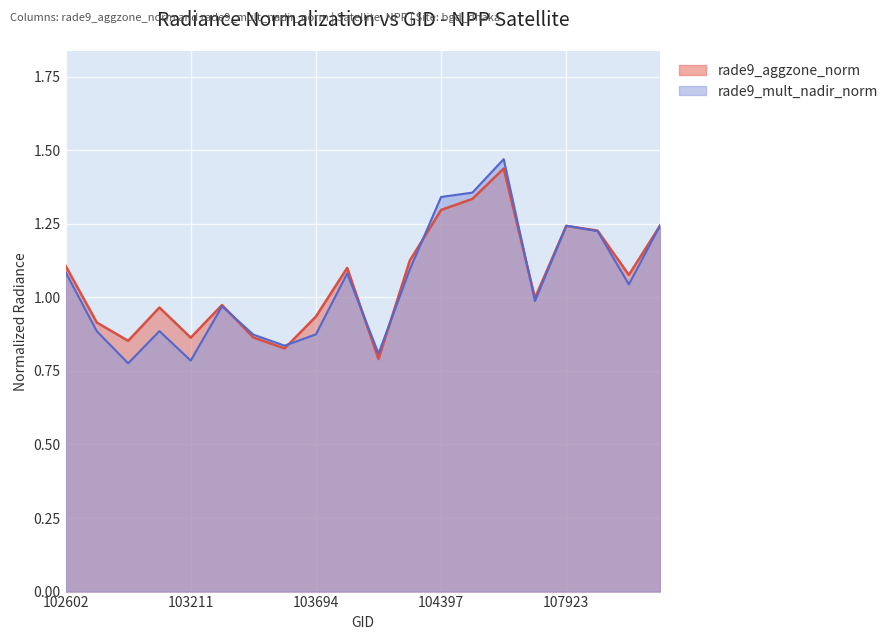

The value of rade9_mult_nadir_norm at 103928 is 1.3. True or false?

False